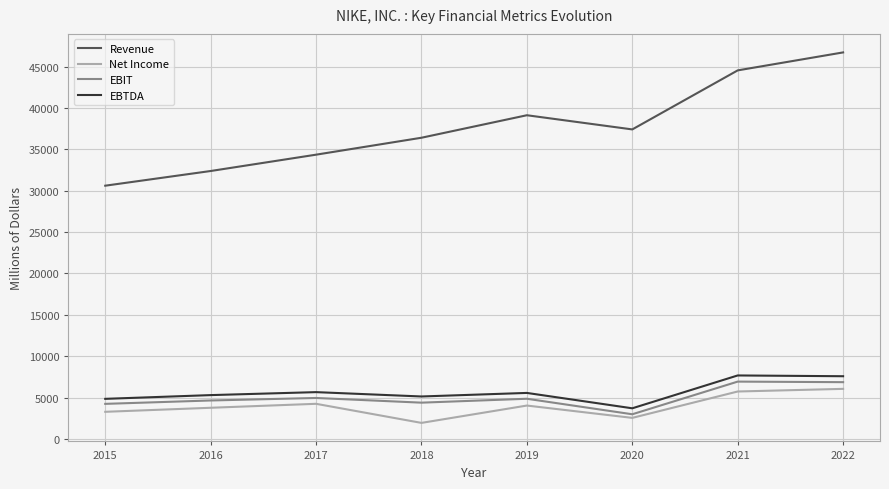

What is the difference between the Net Income values at 2018 and 2020?

606